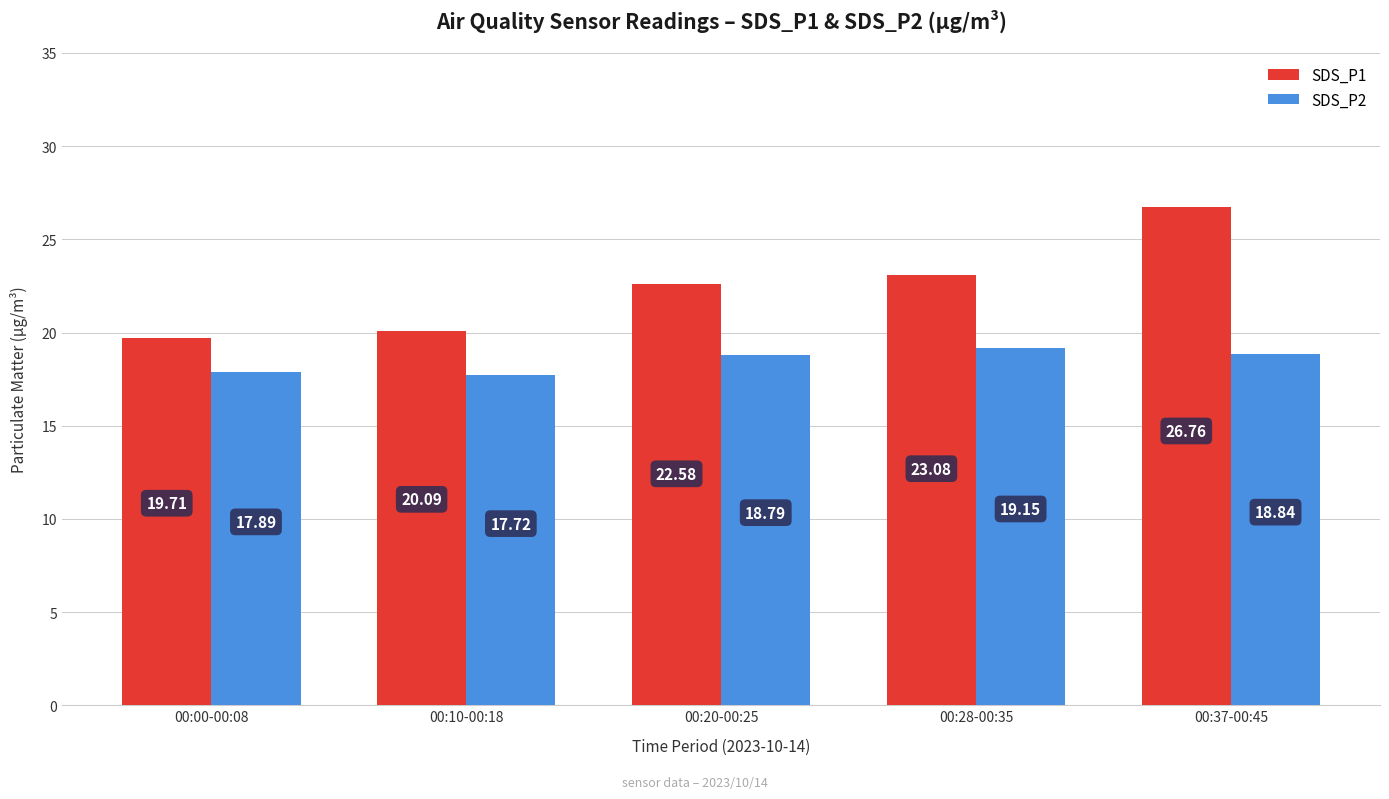

Is it true that SDS_P2 equals 29.0 at 00:20-00:25?

False